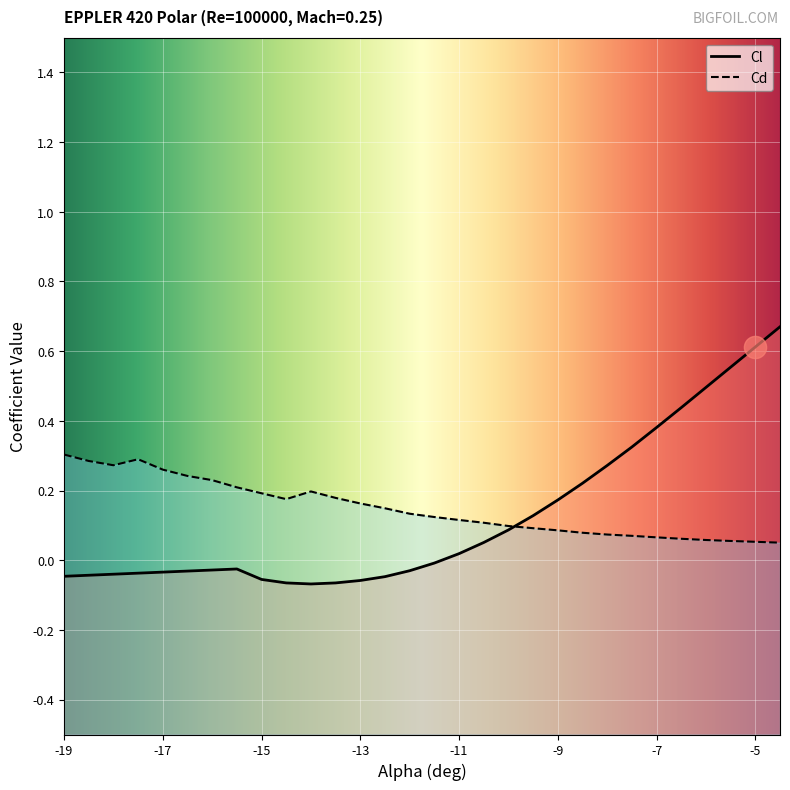

What are all the series names shown in the legend?

Cl, Cd